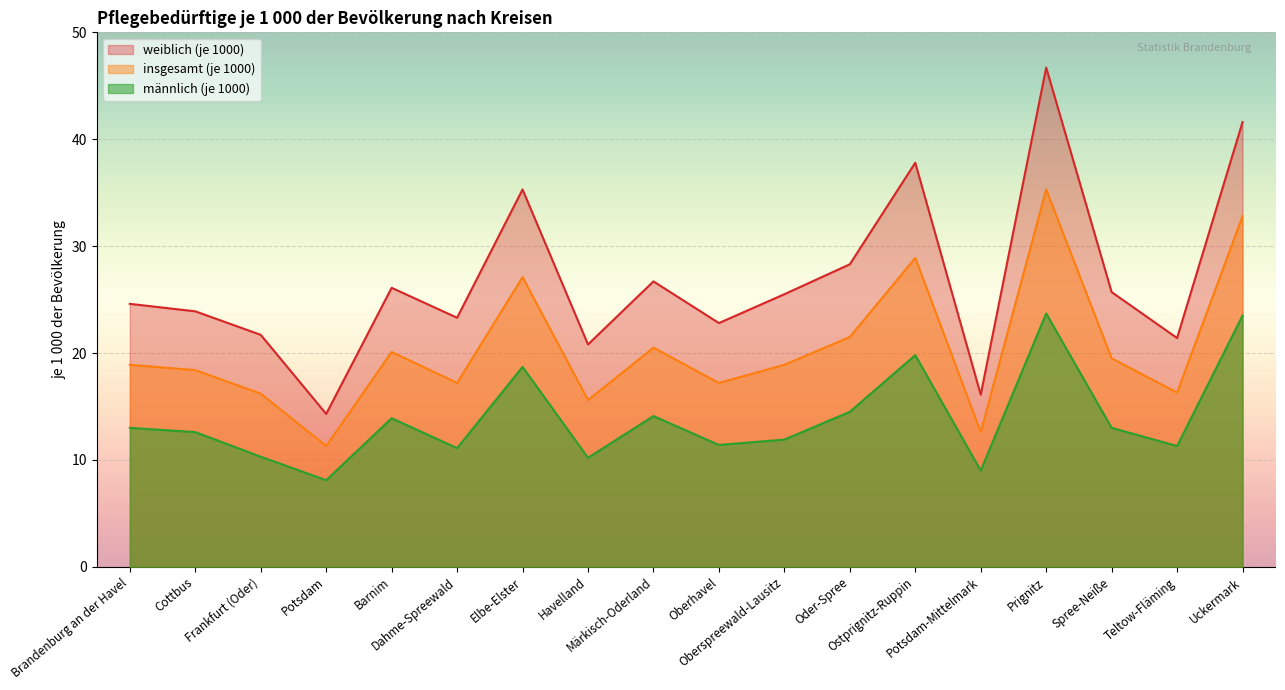

What position from the right is Barnim?

14